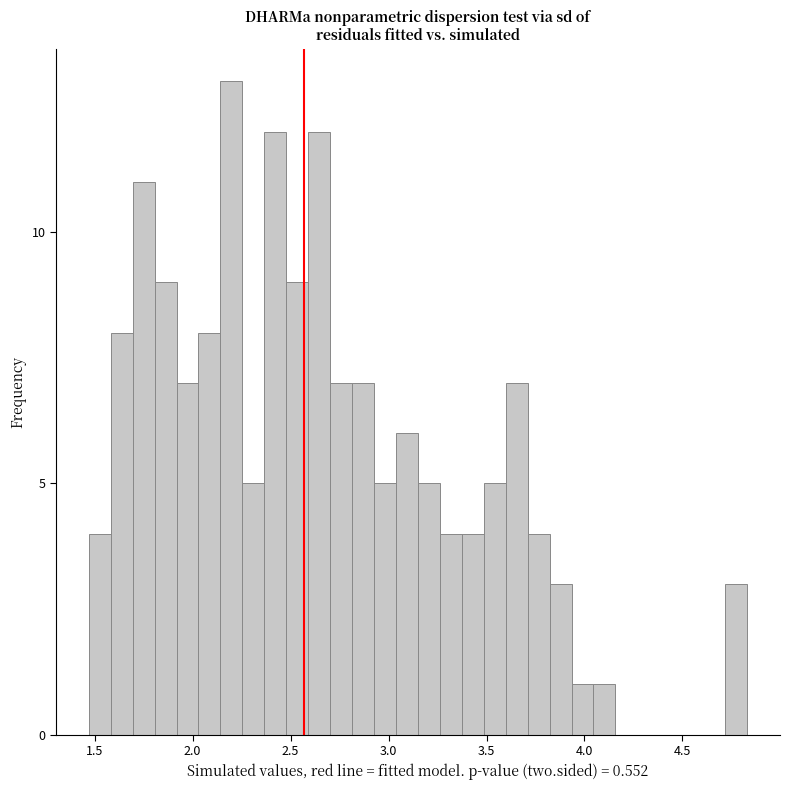

Read against the x-axis, roughly where is the centre of the tallest bar?

2.20